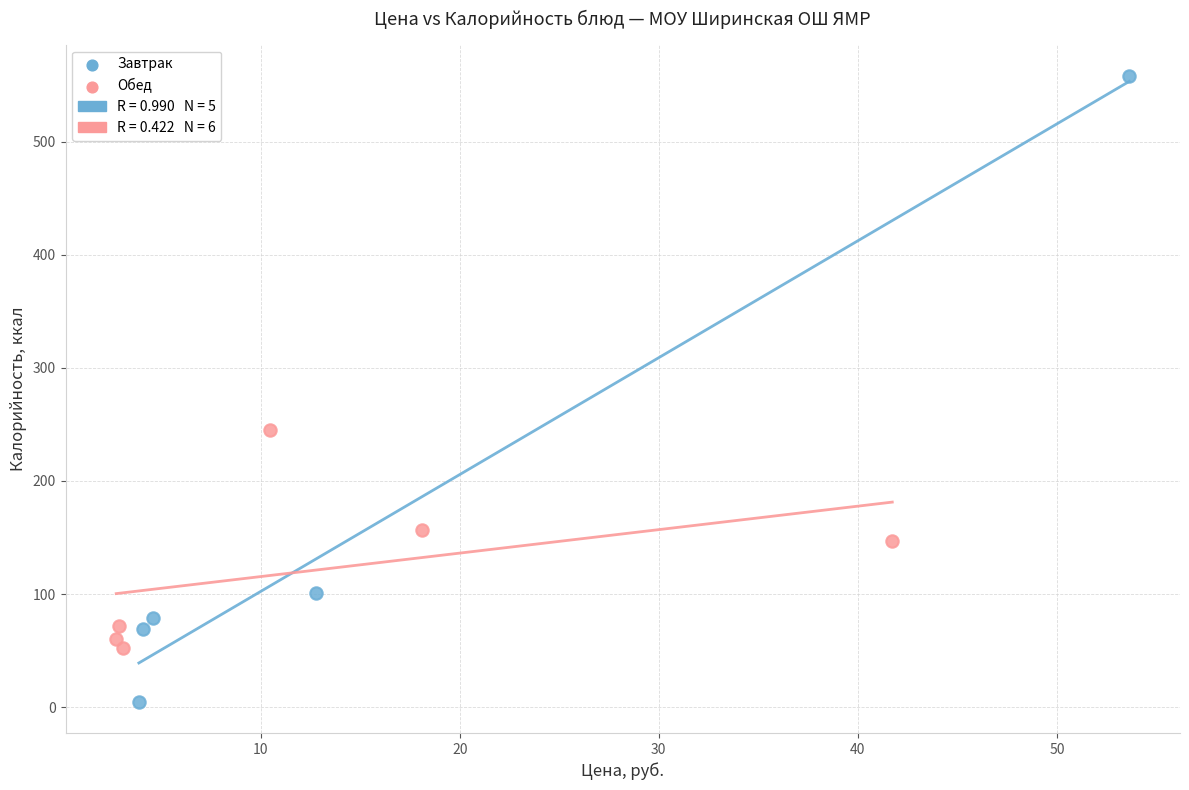

Which series contains the highest Y value?

Завтрак